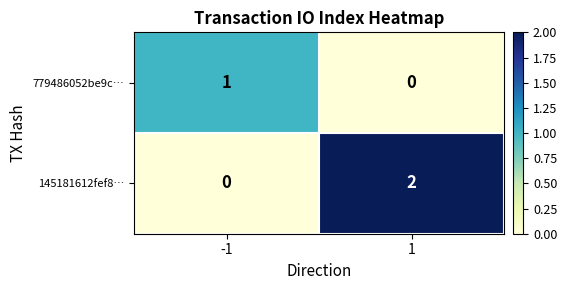

True or false: 779486052be9c… has a value of 0 at 1.

True